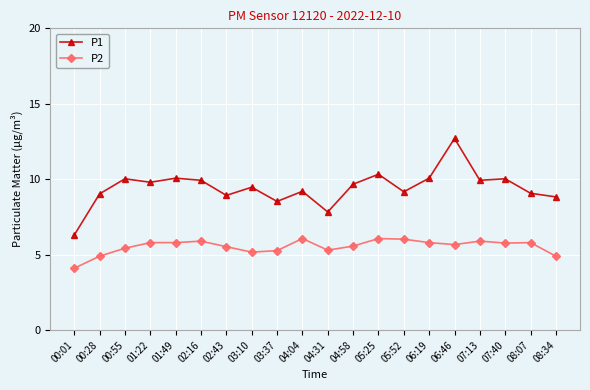

What position from the left is 04:04?

10